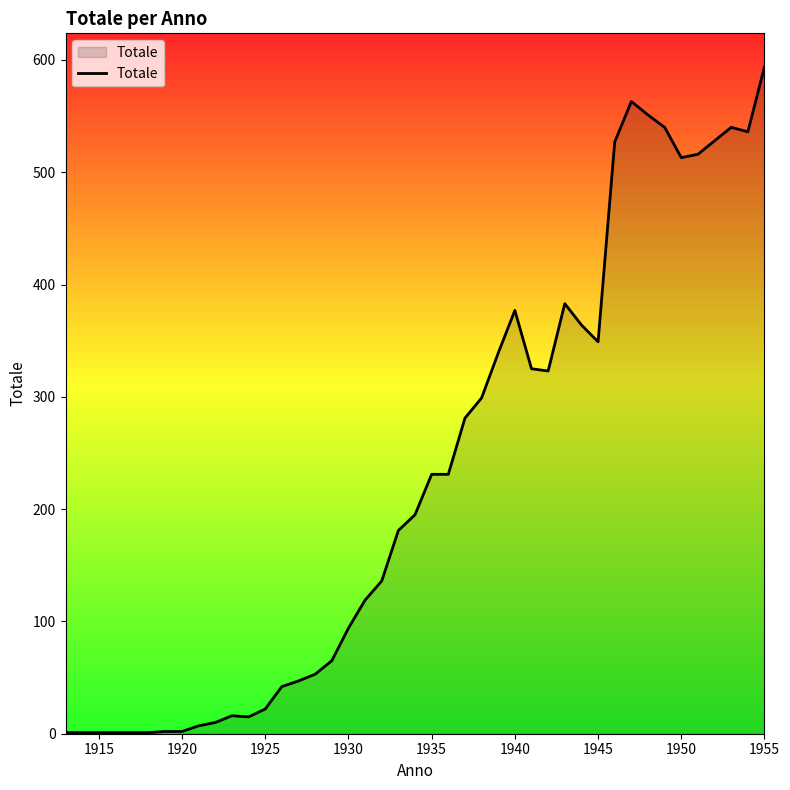

What is the difference between the maximum and minimum values?

593